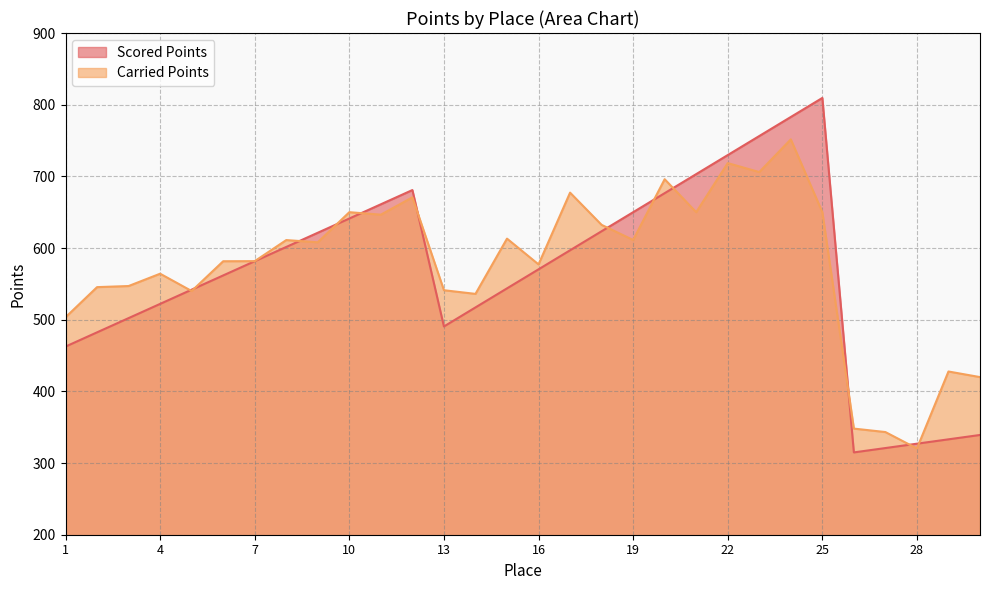

How many series are shown in this chart?

2